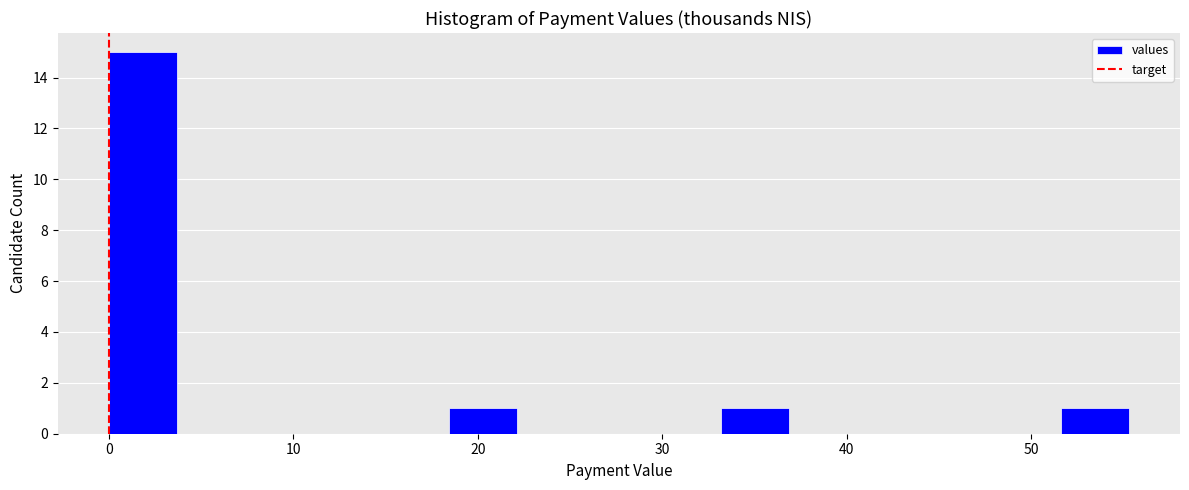

Read against the x-axis, roughly where is the centre of the tallest bar?

2